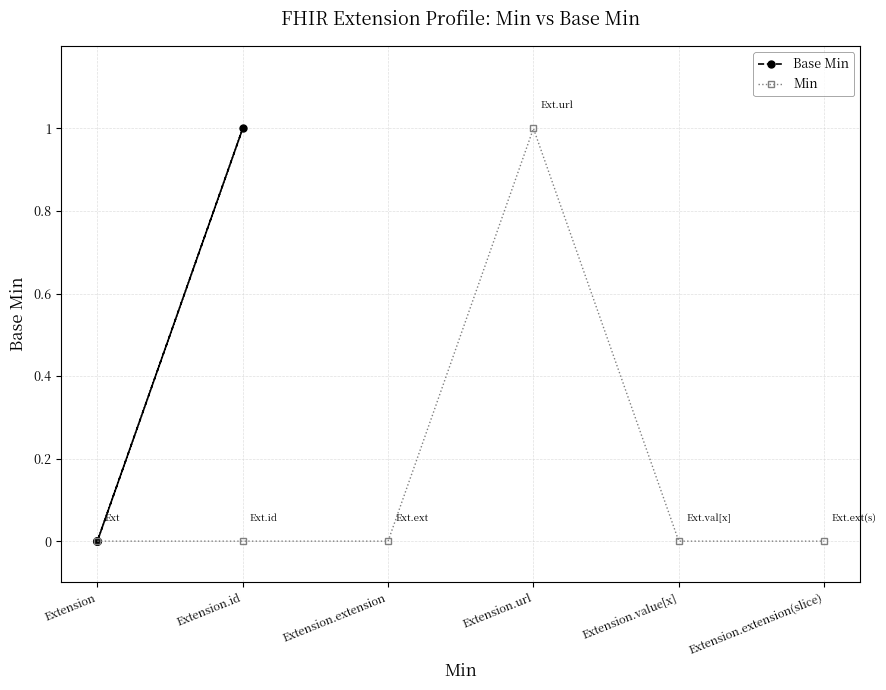

True or false: Min has more than 0 interior local peaks.

True